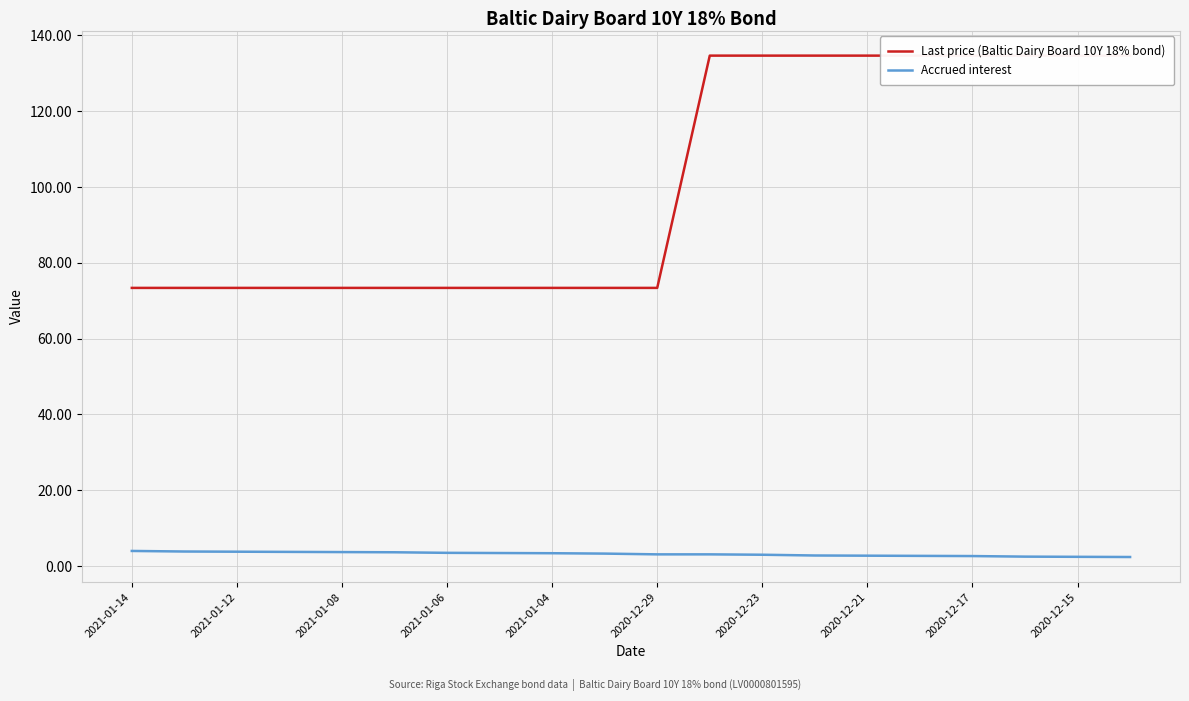

Rank the series by their maximum value, from lowest to highest.

Accrued interest, Last price (Baltic Dairy Board 10Y 18% bond)